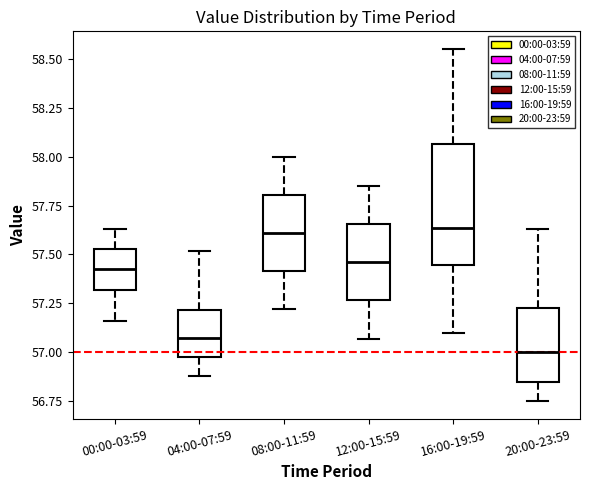

Which box's median line is the lowest?

20:00-23:59